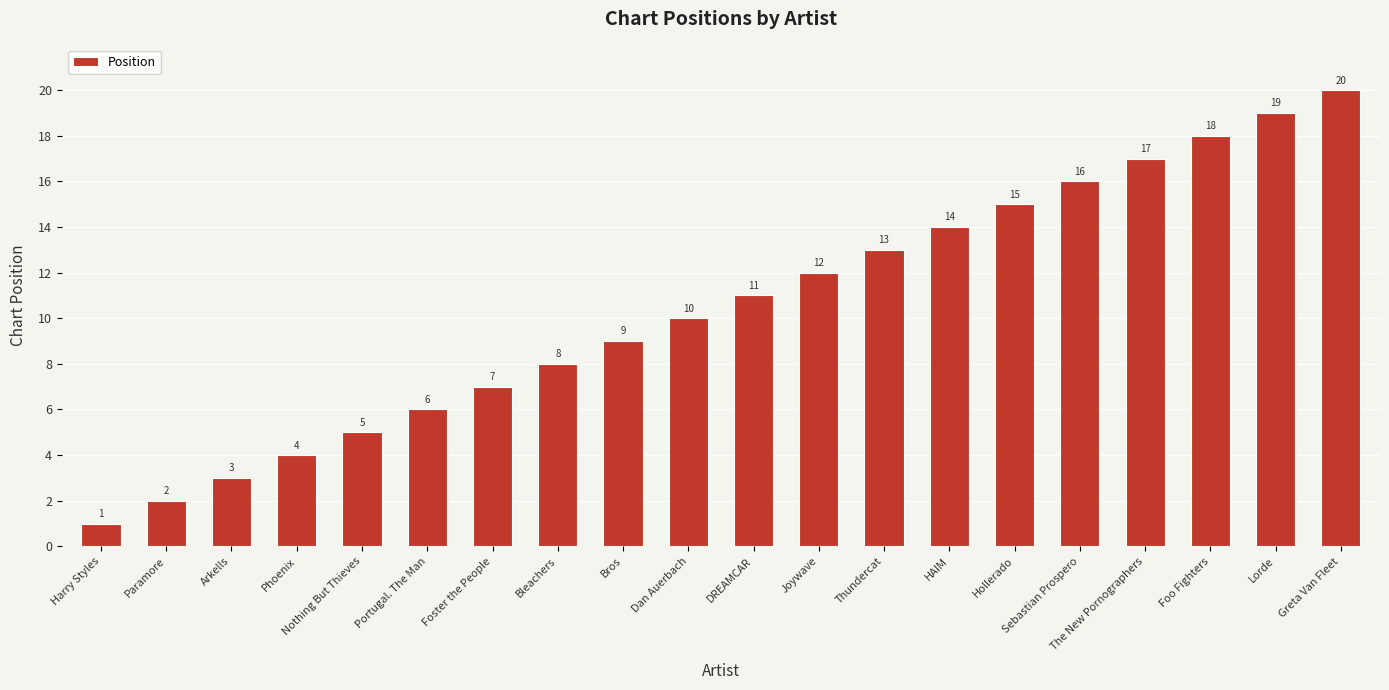

How many bars are there in total?

20